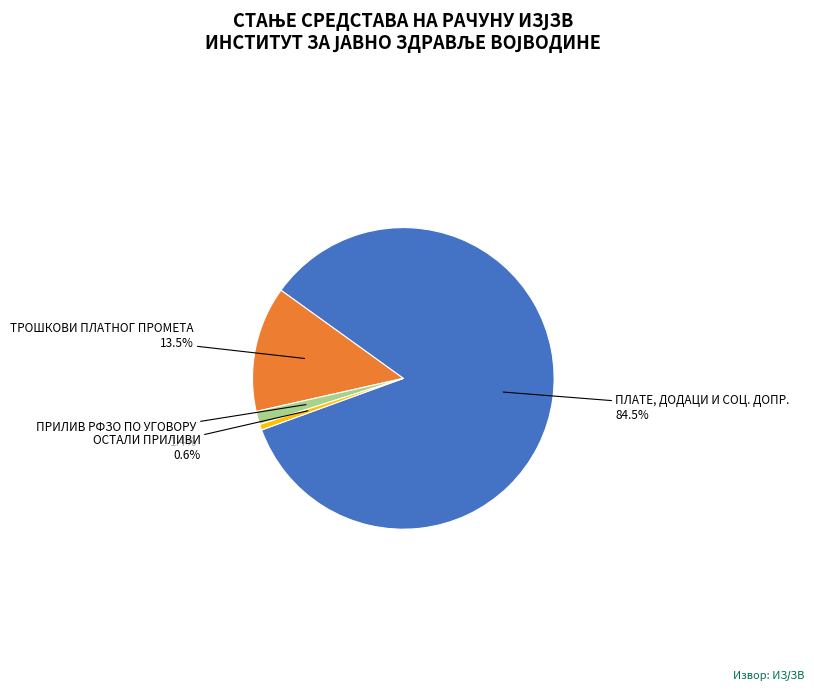

To the nearest percent, what is the average slice percentage?

25%